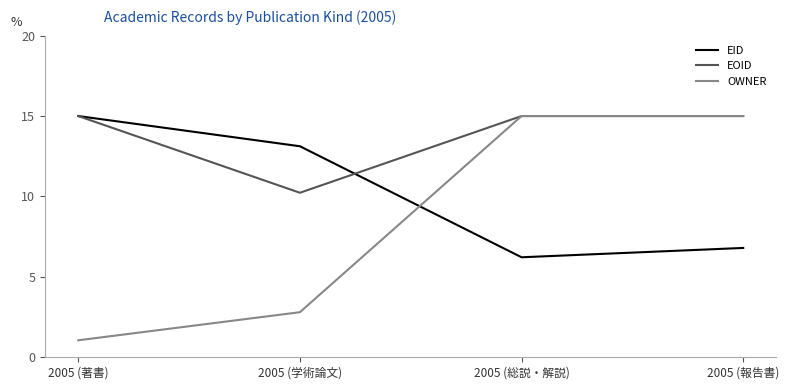

Rank the categories by EID value from lowest to highest.

2005 (総説・解説), 2005 (報告書), 2005 (学術論文), 2005 (著書)